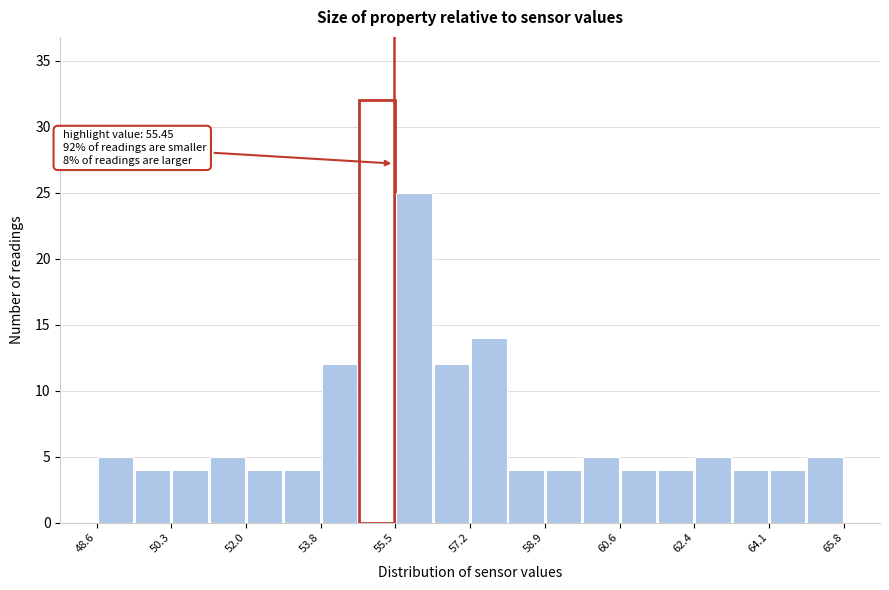

Which range on the x-axis has the tallest bar?

54.62 to 55.48